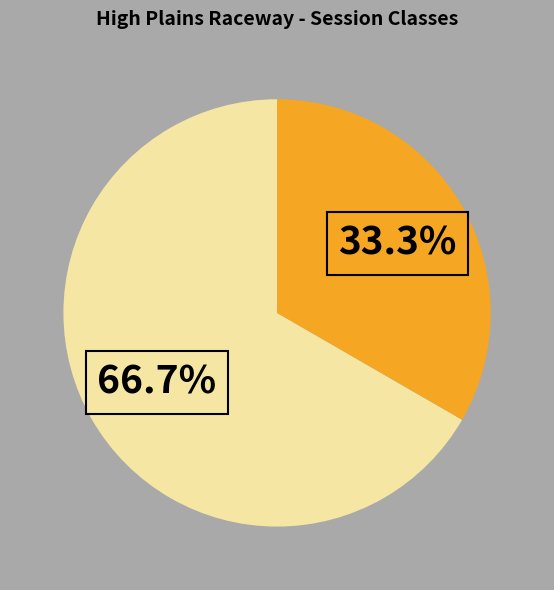

Is there any slice that represents more than half of the pie?

Yes